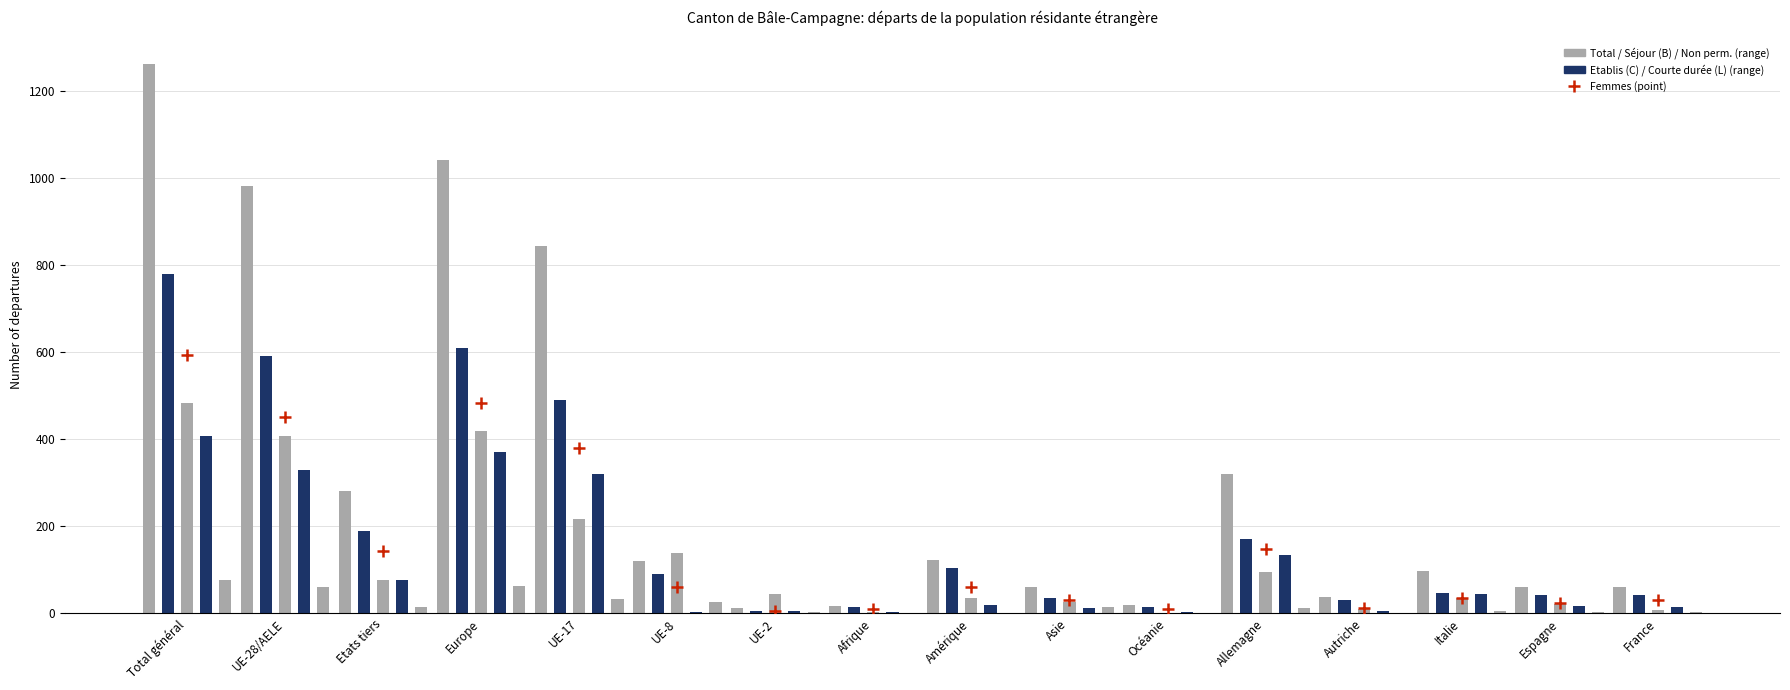

At which category is the sum across all series the highest?

Total général